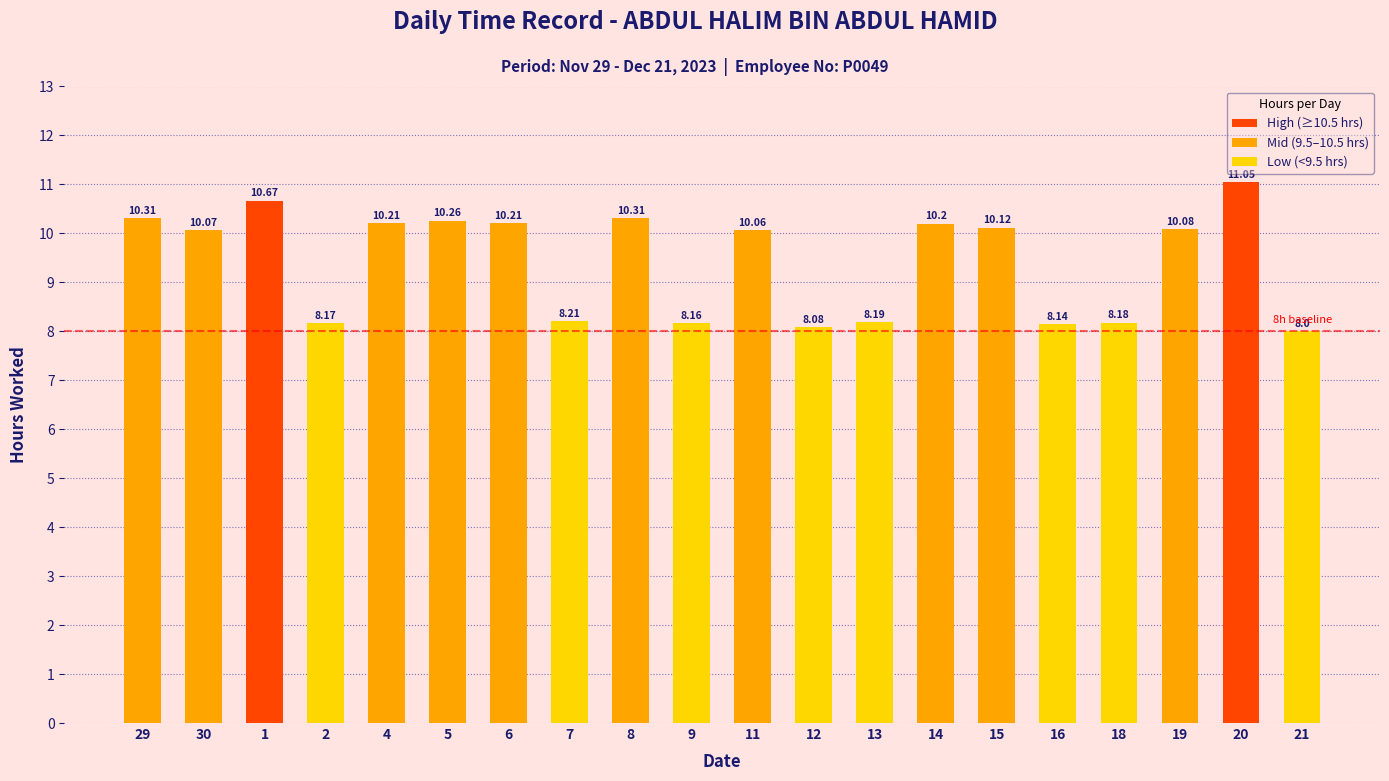

How many categories are shown in the chart?

20